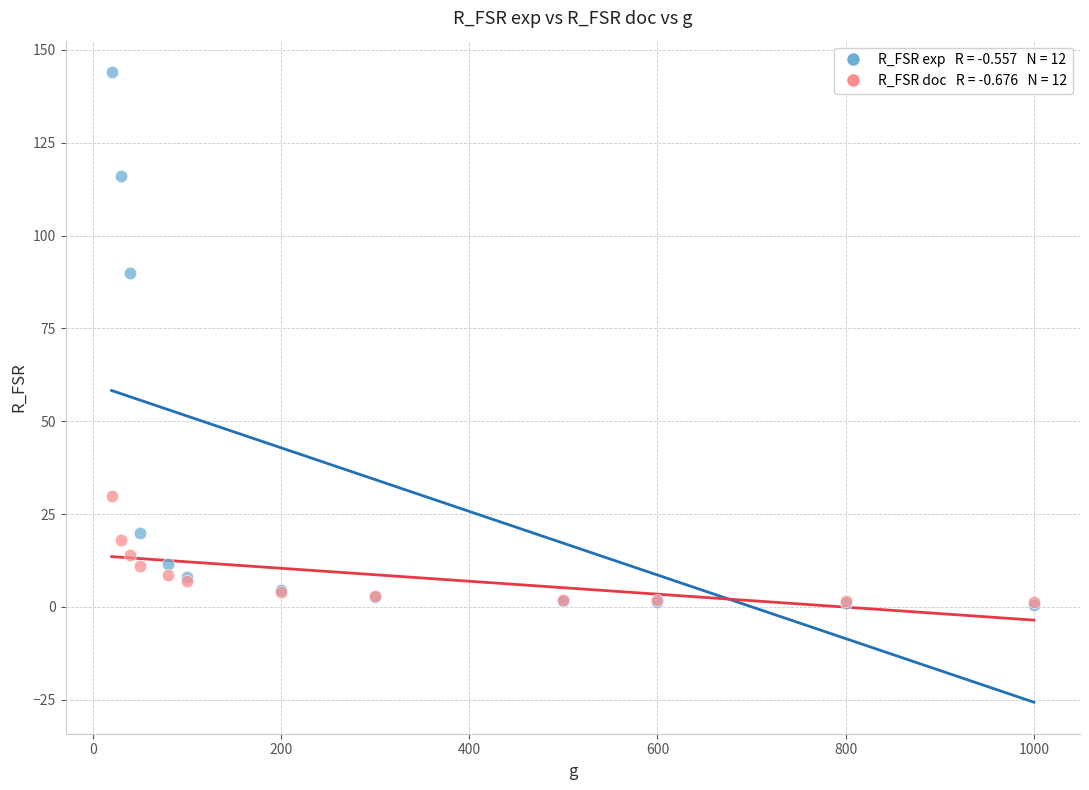

Across all series, what Y value is closest to 72?

90.0